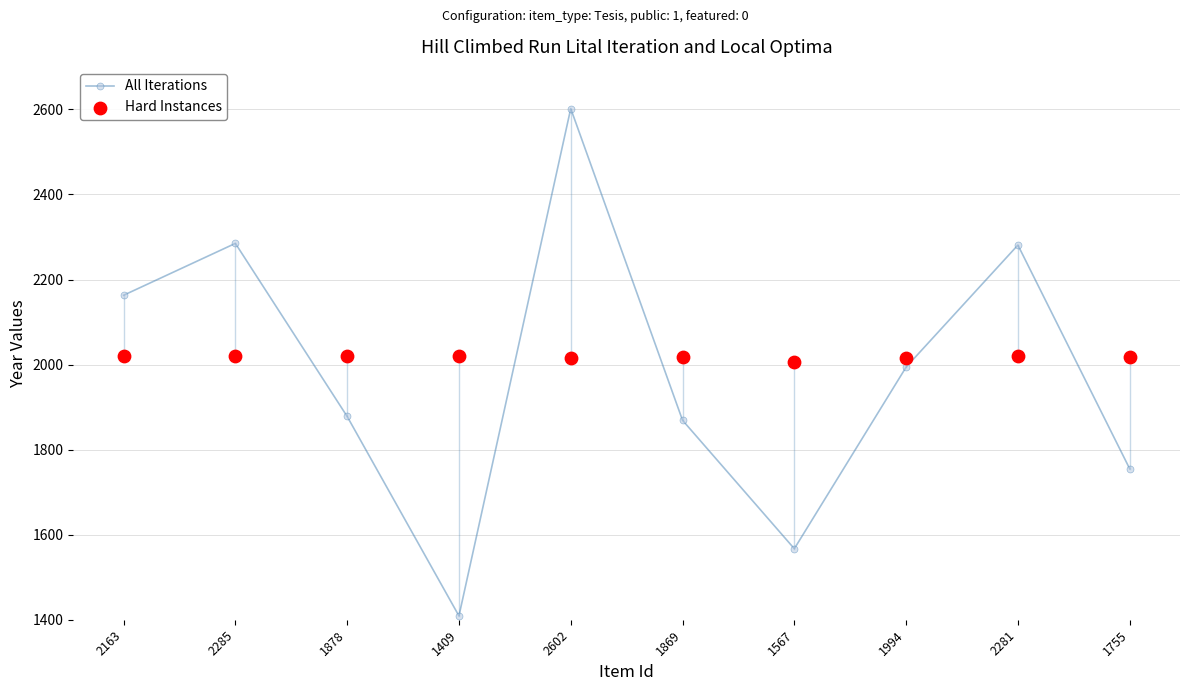

At which category is the sum across all series the highest?

2602